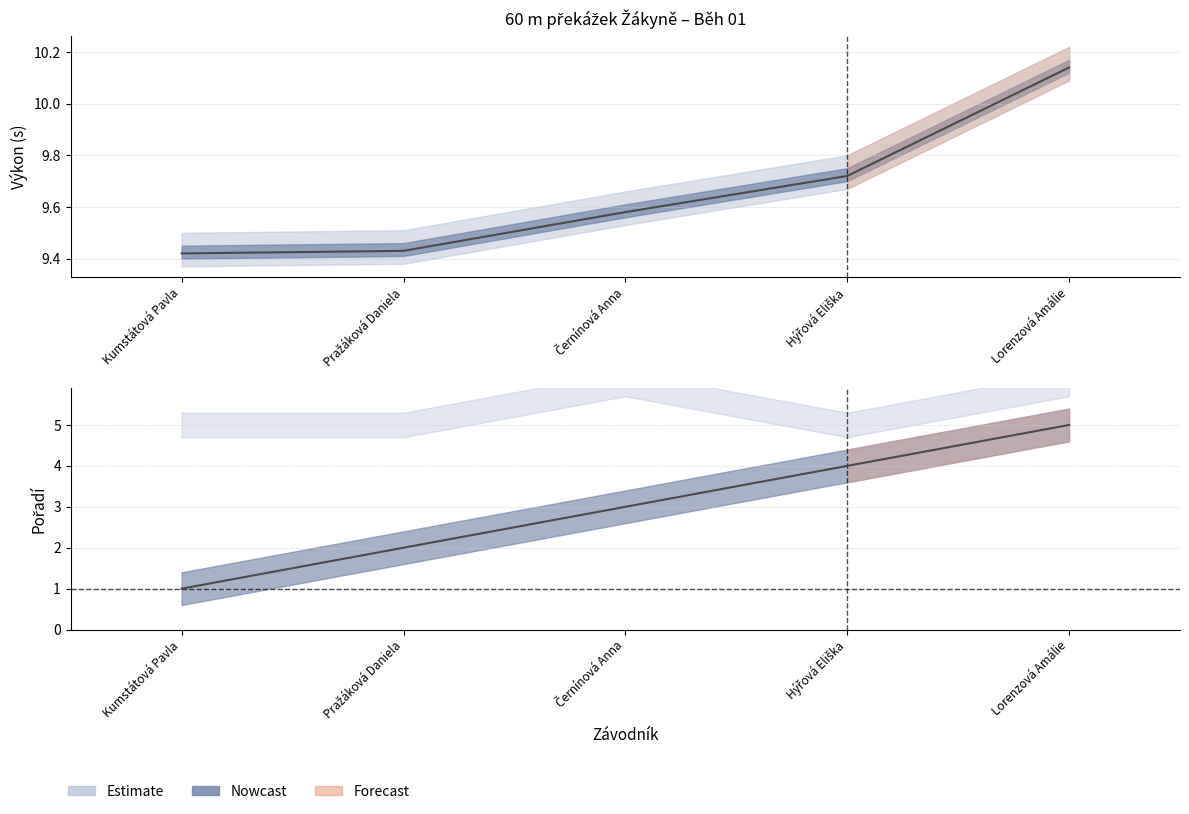

Read the Výkon value at Lorenzová Amálie.

10.1